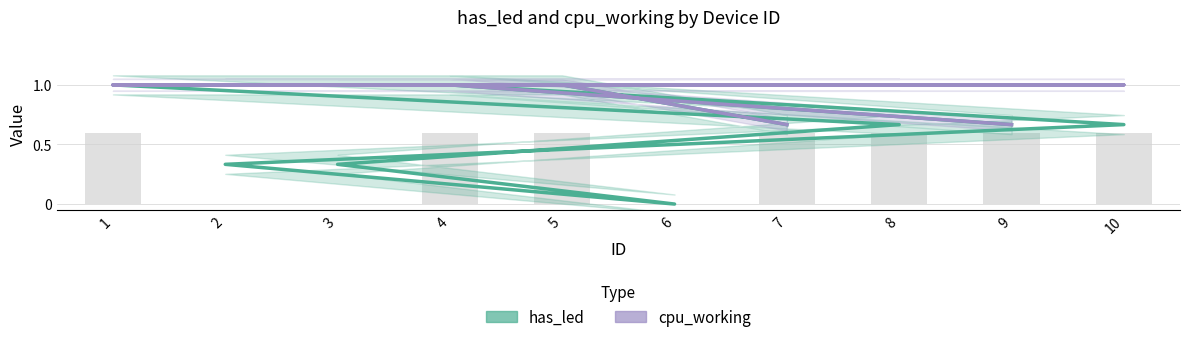

How many bars are there in each group?

2